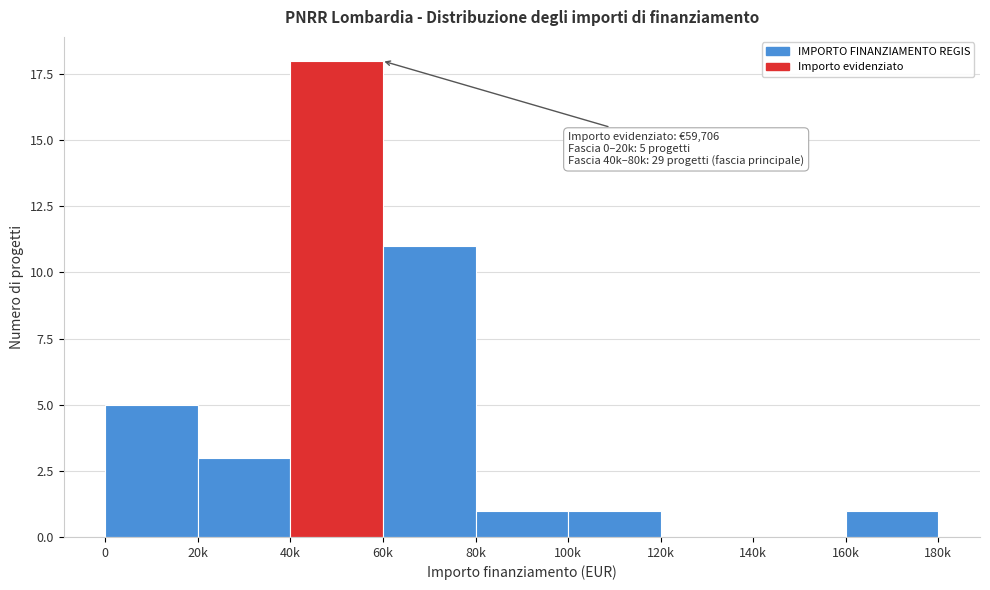

Reading right to left, extract all data points from this chart.

160k=1	140k=0	120k=0	100k=1	80k=1	60k=11	40k=18	20k=3	0=5